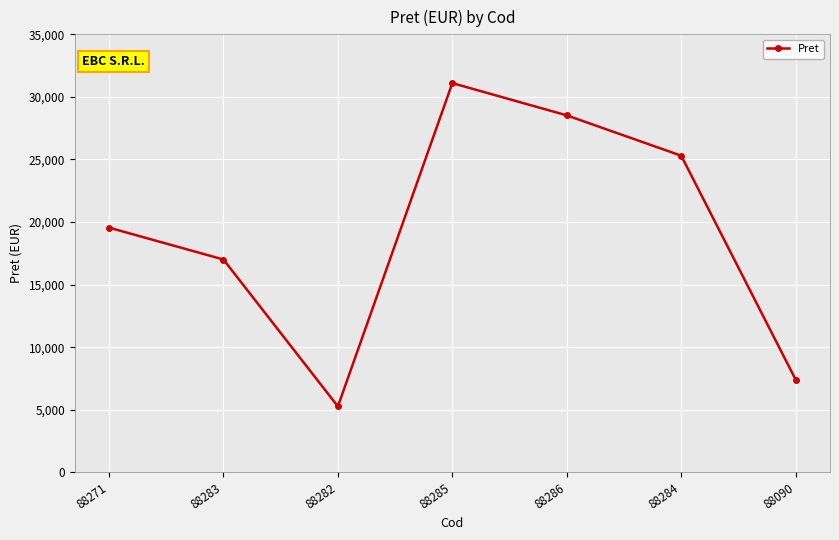

What is the difference between the maximum and second lowest values?

23700.0